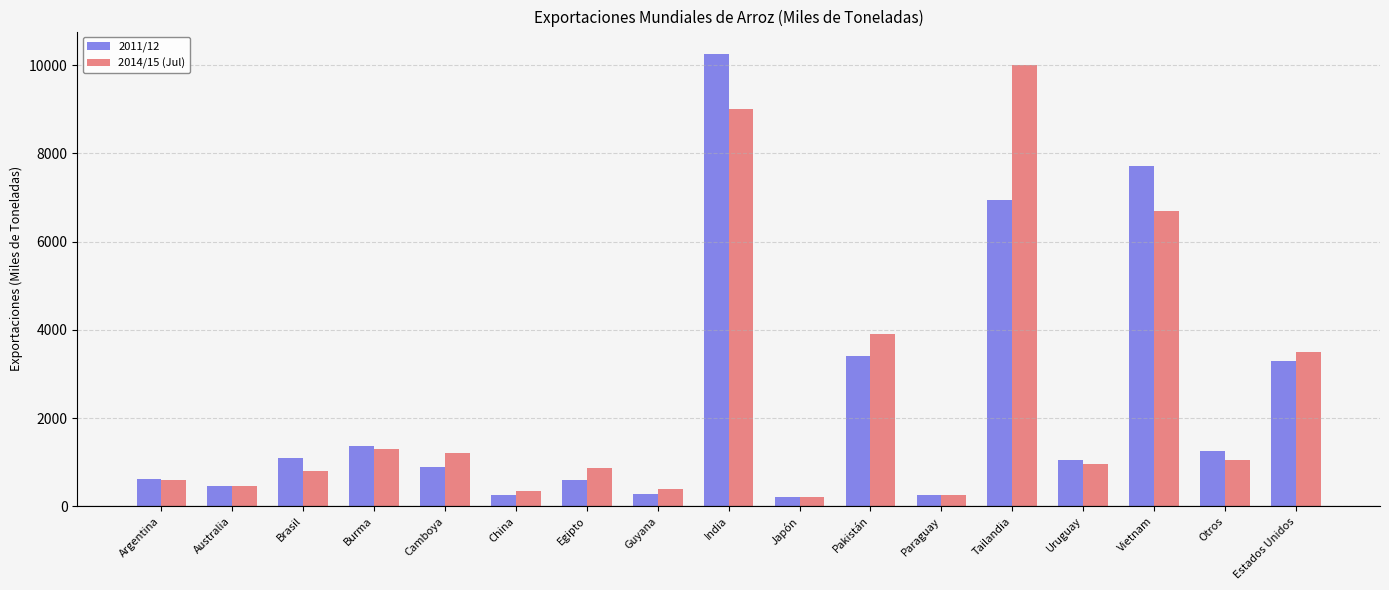

What is the maximum value shown in the chart?

10250